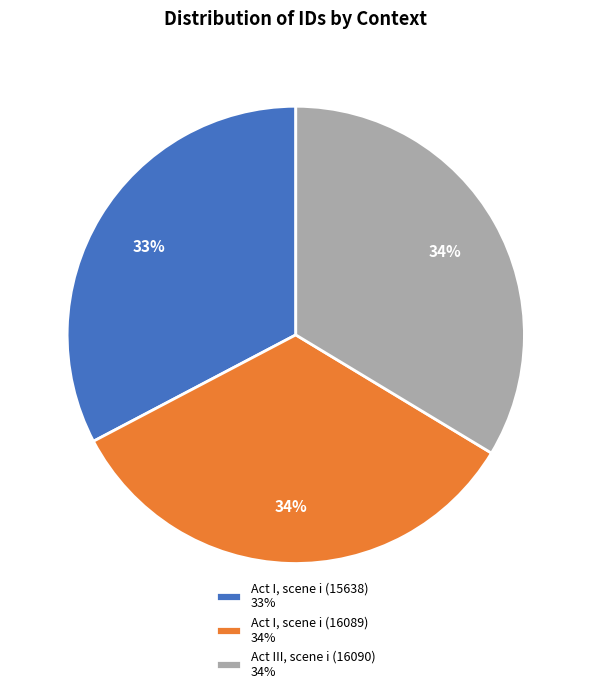

Count the number of slices in the pie.

3